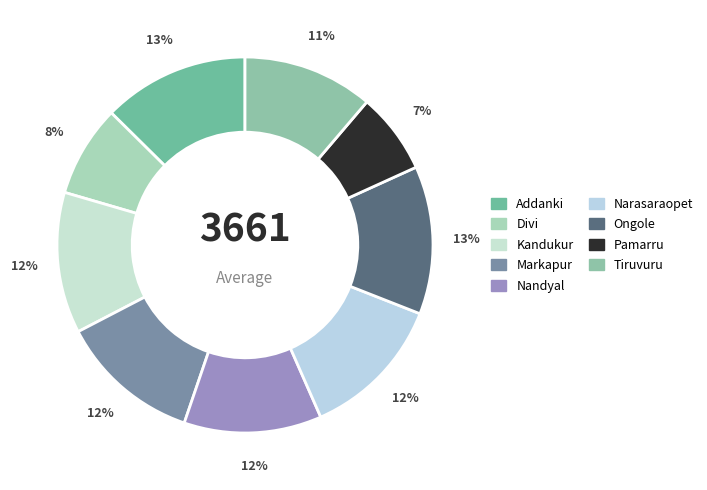

How many slices are in this pie chart?

9